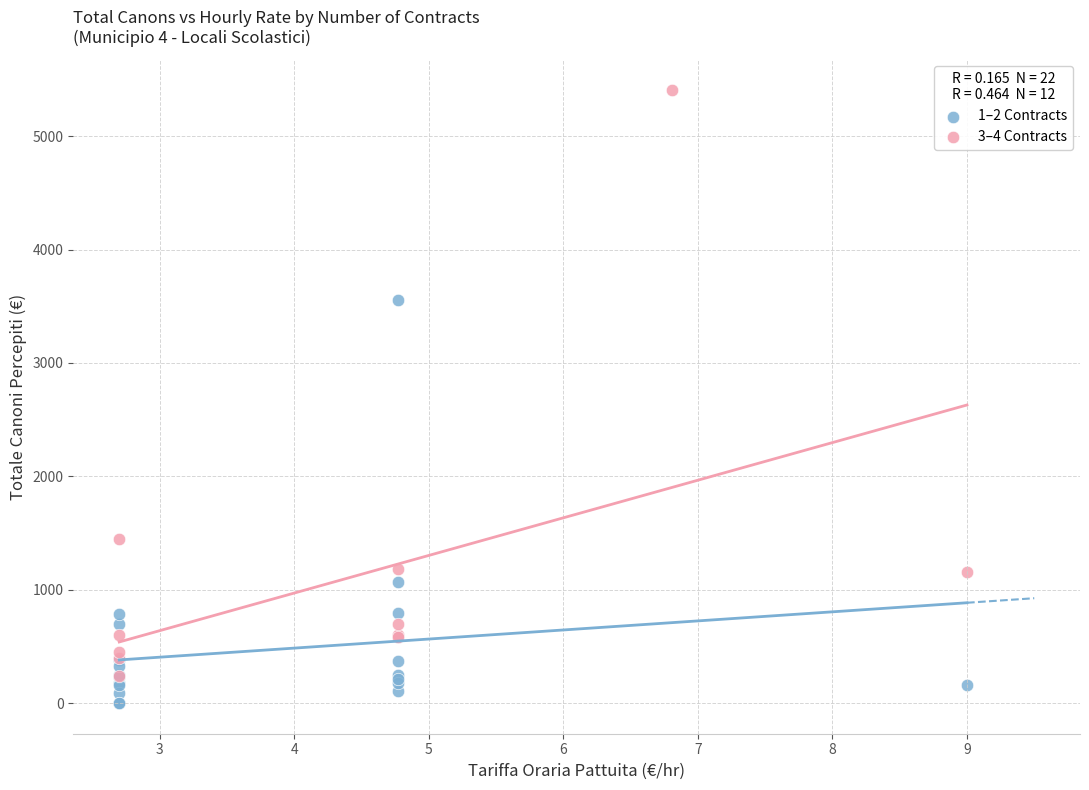

Which series has the largest Y range (max minus min)?

3–4 Contracts